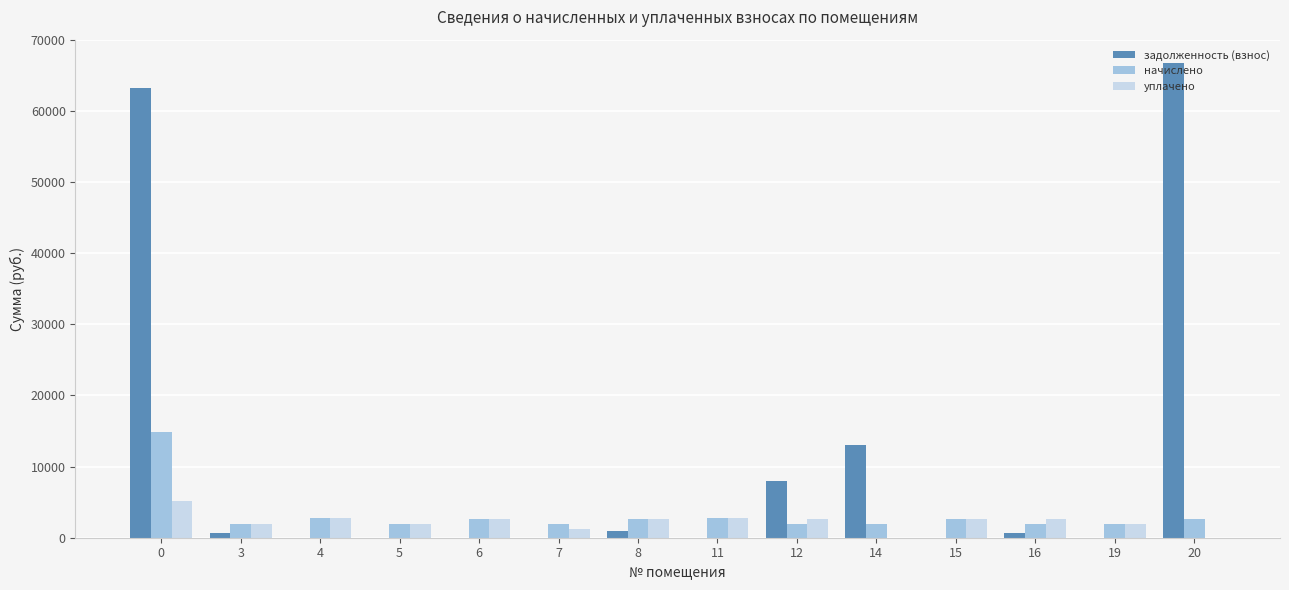

Between 4 and 12, which series saw the biggest shift?

задолженность (взнос)